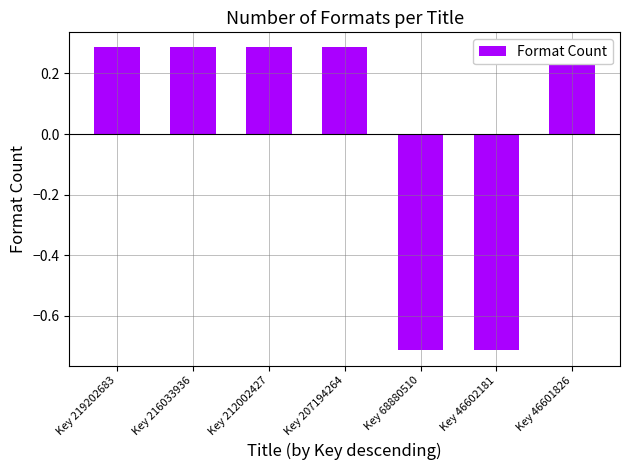

What is the minimum value shown in the chart?

-0.7